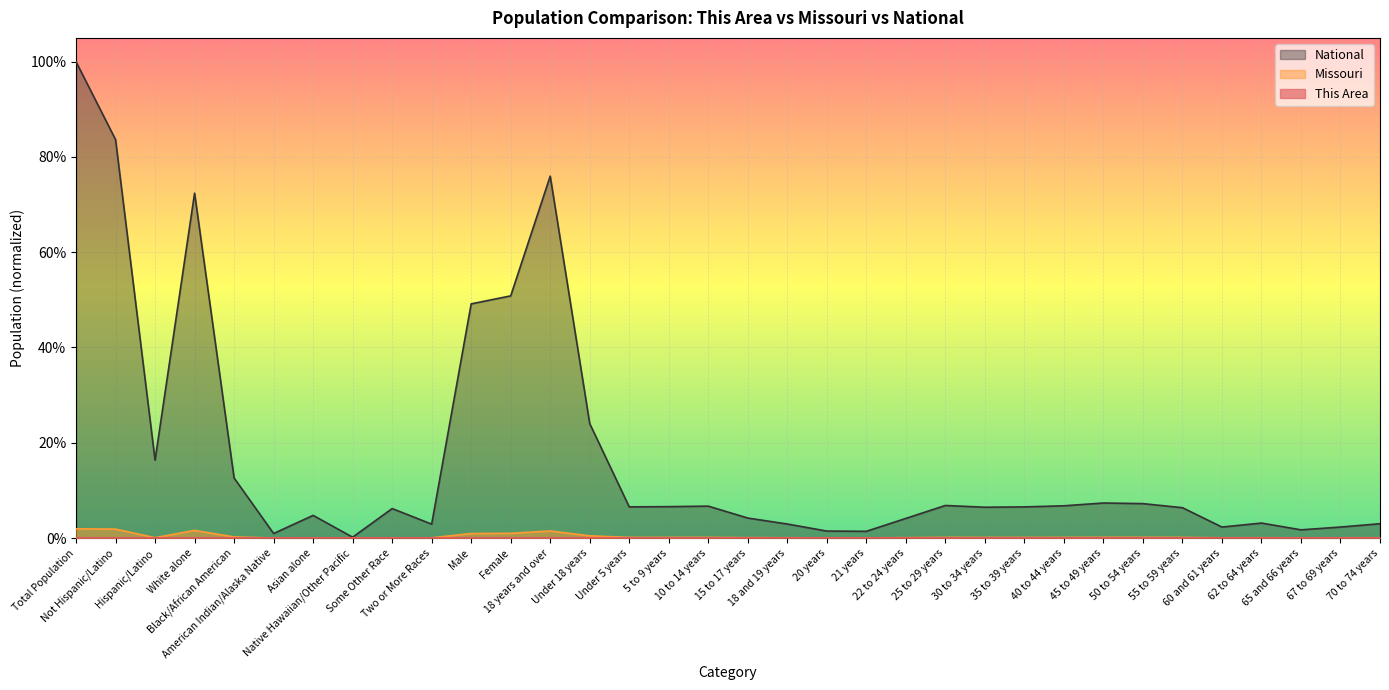

What position from the left is 30 to 34 years?

24